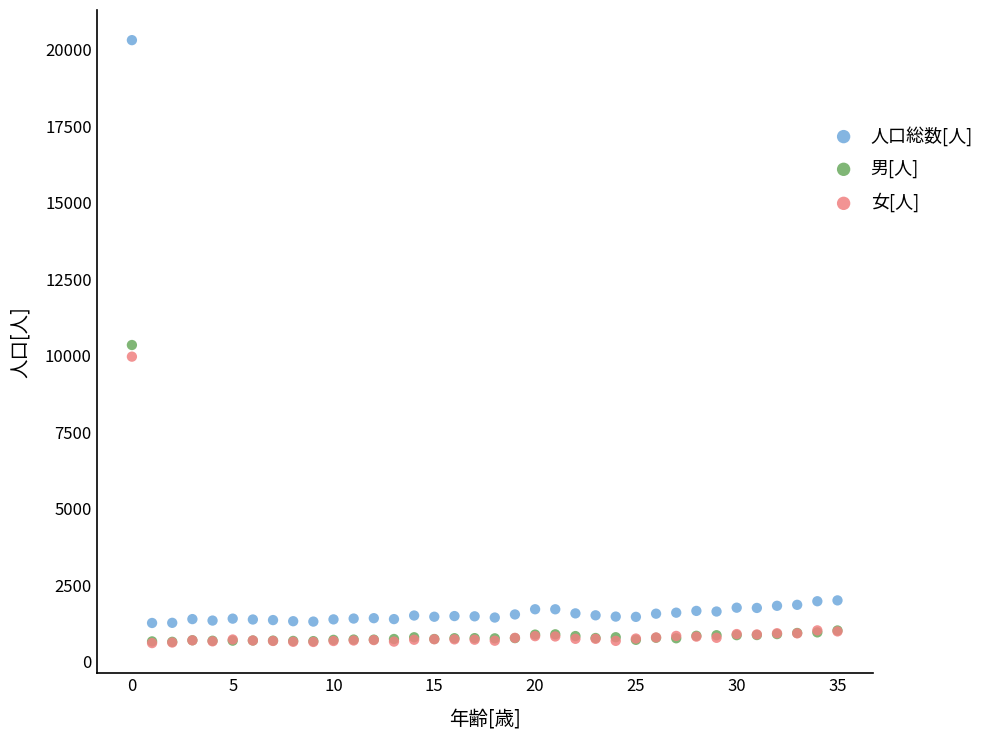

Which series reaches the maximum Y coordinate?

人口総数[人]